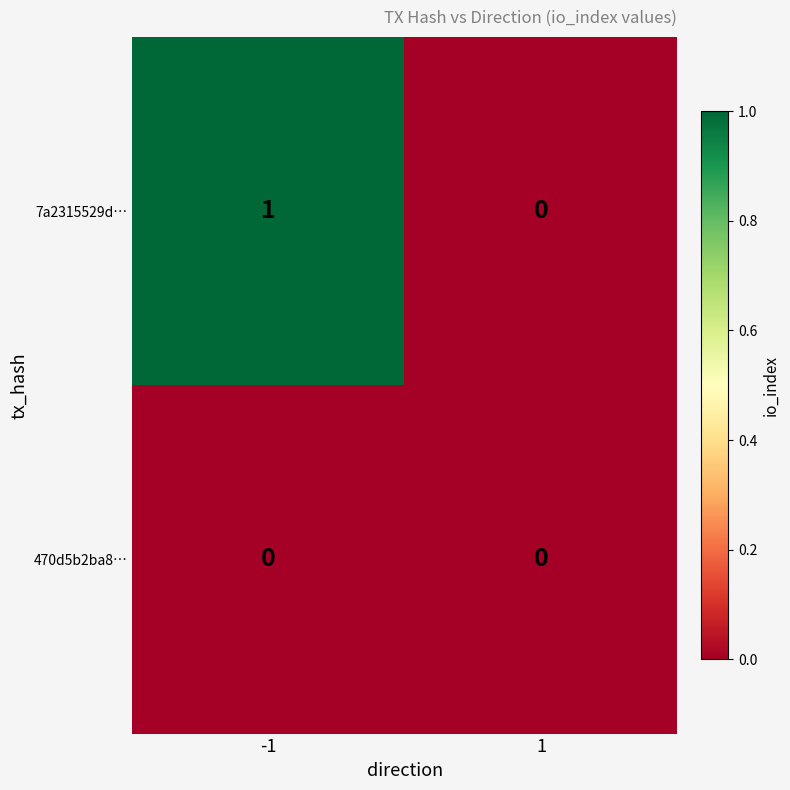

At which category is the sum across all series the highest?

-1